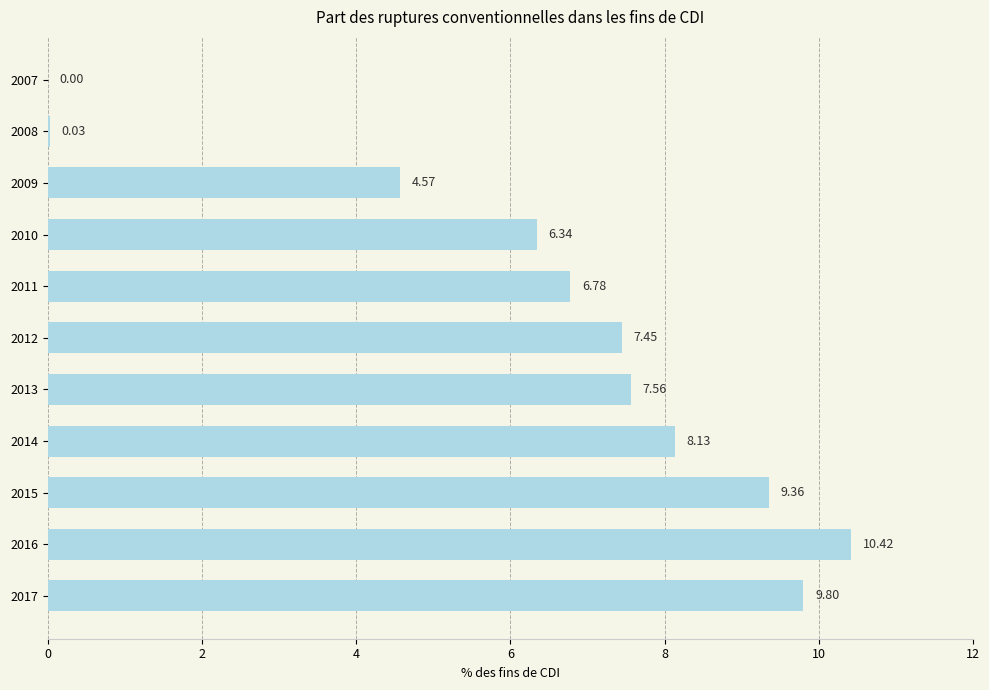

What is the sum of the values at 2009 and 2016?

15.0